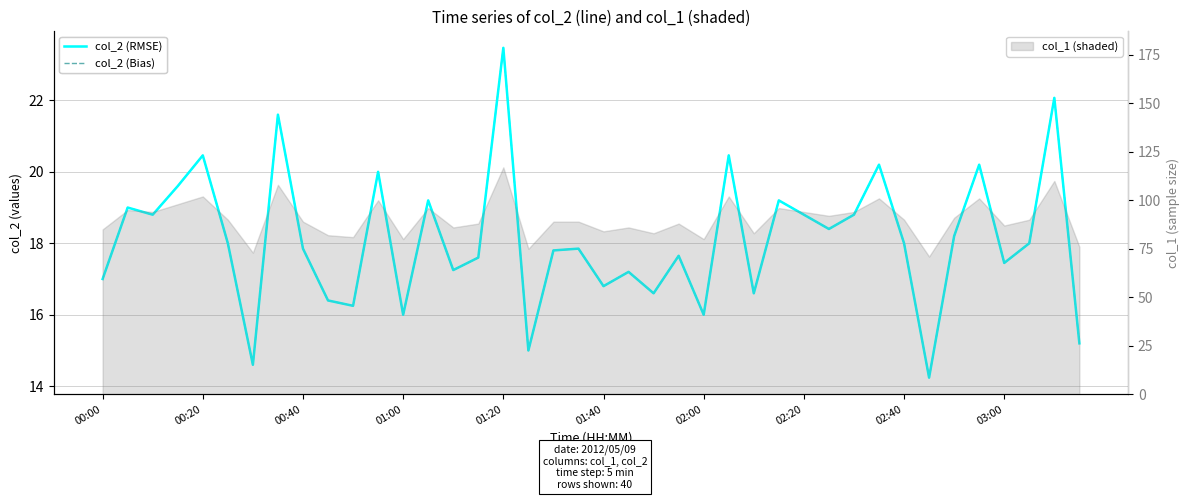

Where does the col_2 (Bias) series first go above 18?

00:20